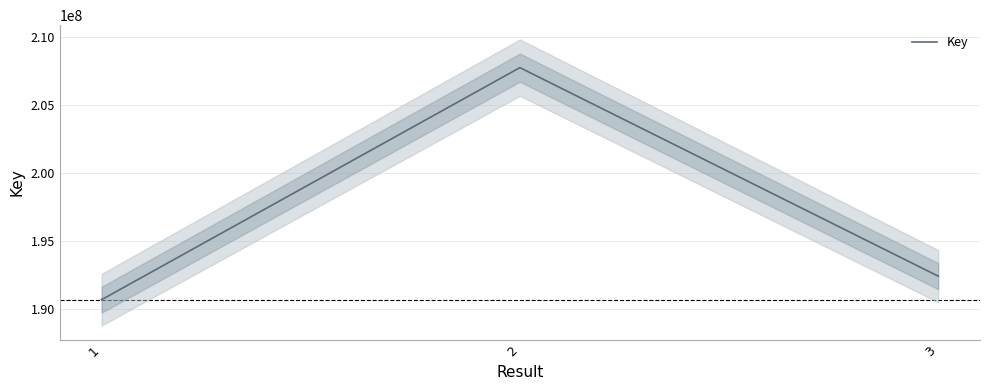

Rank the categories by value from highest to lowest.

2, 3, 1